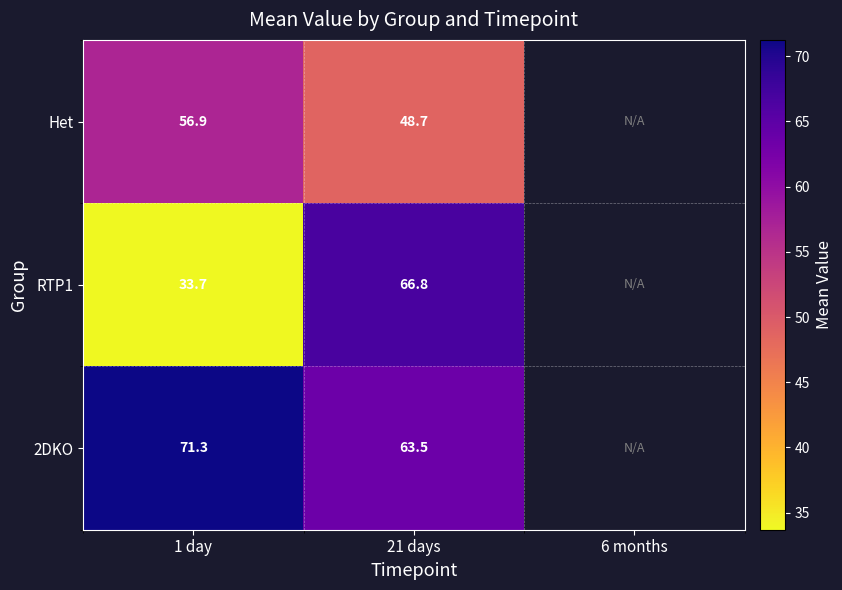

The value of RTP1 at 21 days is 66.8. True or false?

True